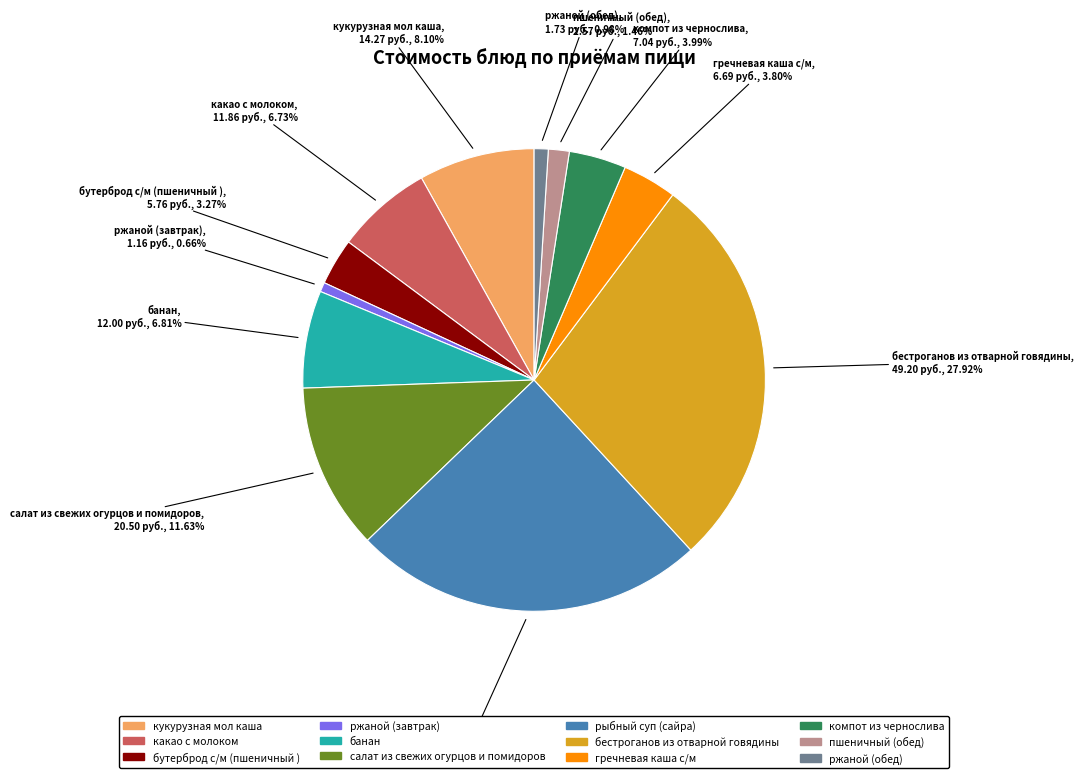

Approximately how many times larger is the value at салат из свежих огурцов и помидоров compared to кукурузная мол каша?

1.4